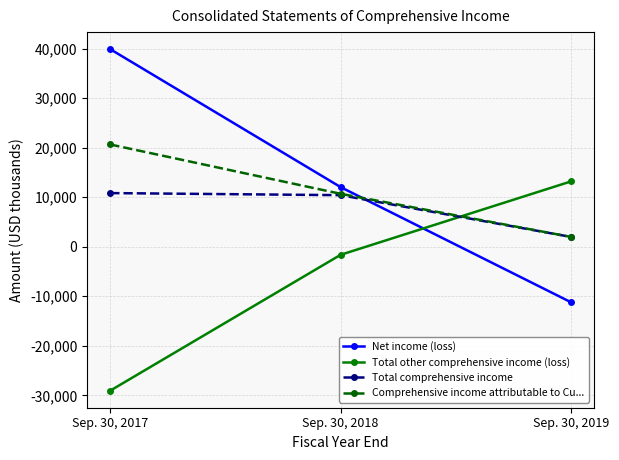

Does the chart have visible grid lines?

Yes